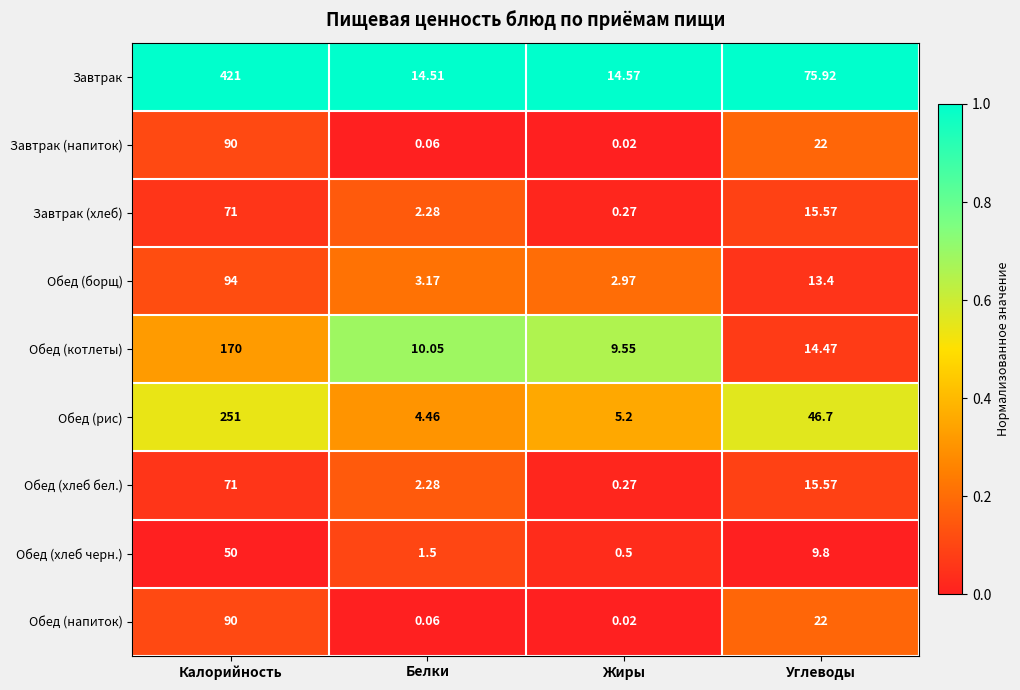

Rank the categories by Обед (хлеб бел.) value from lowest to highest.

Жиры, Белки, Углеводы, Калорийность